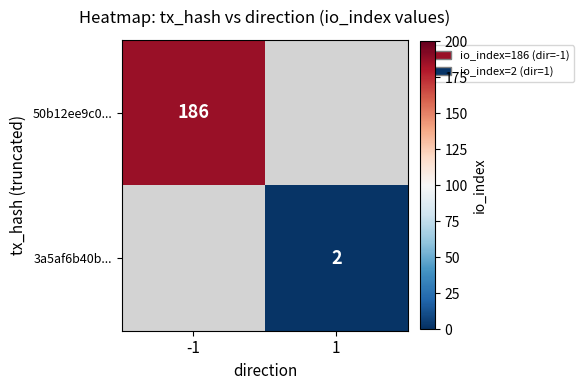

At how many categories does at least one series exceed 127?

1